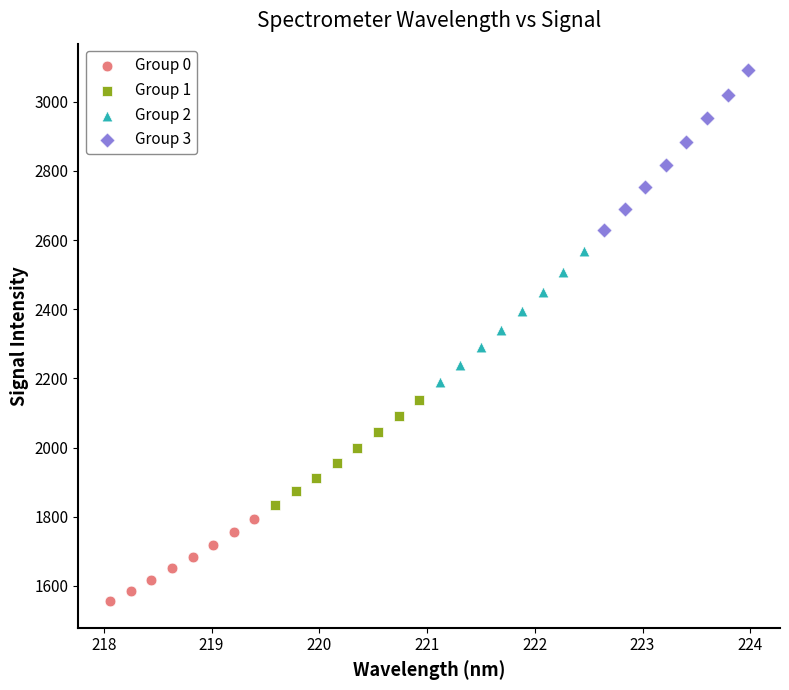

Which series reaches the minimum Y coordinate?

Group 0